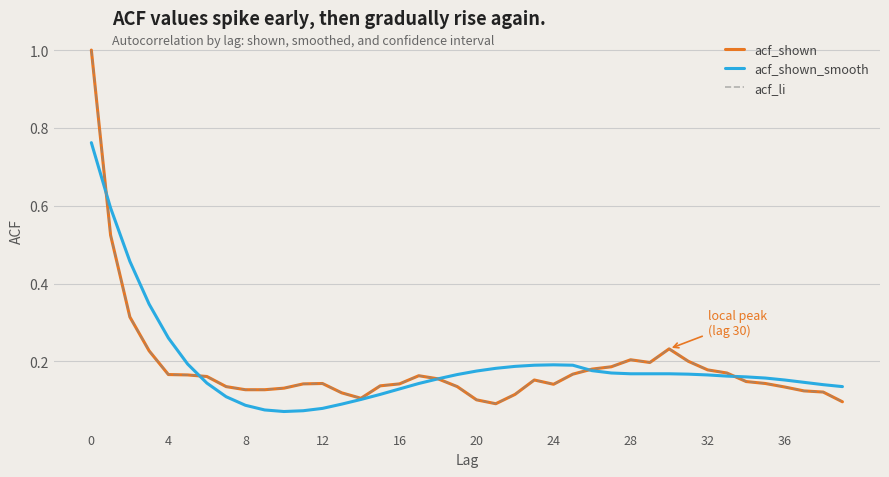

Does the chart have visible grid lines?

Yes